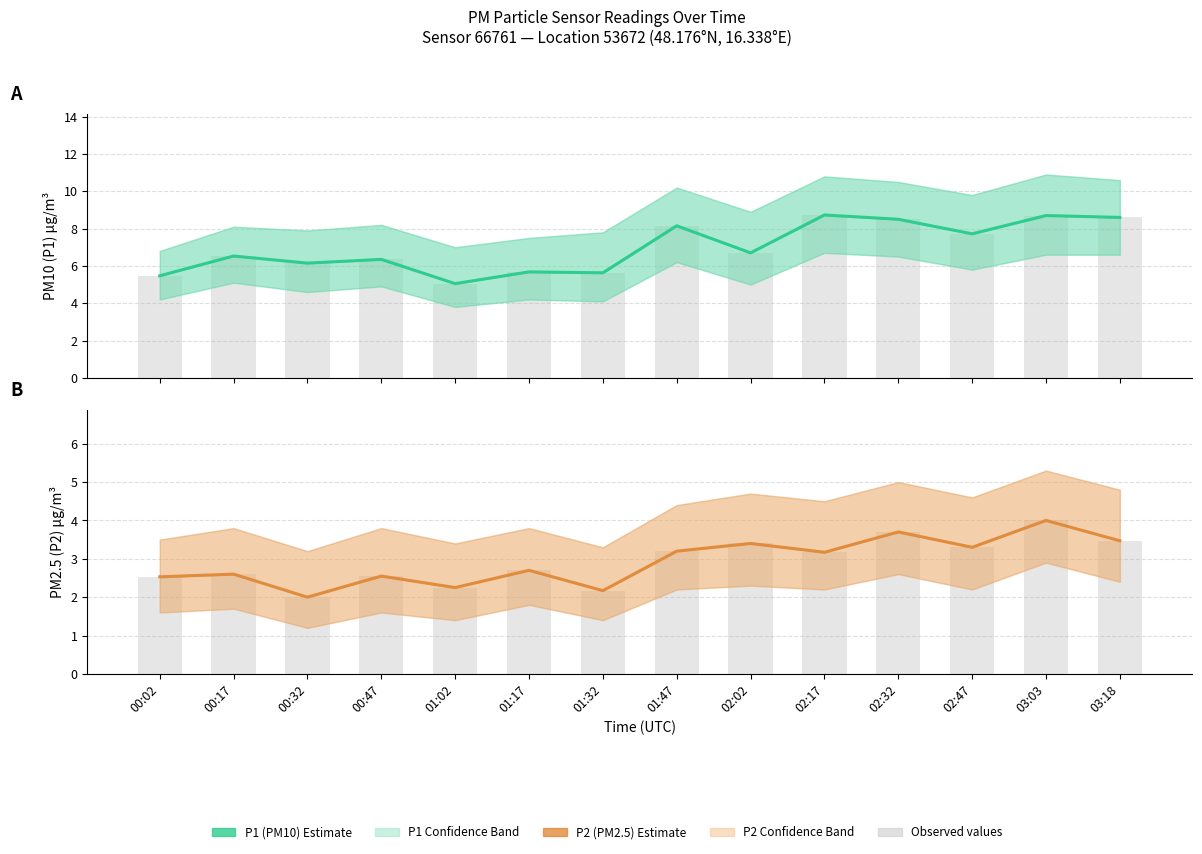

The P1 bar series shows 3.6 at 00:17. True or false?

False